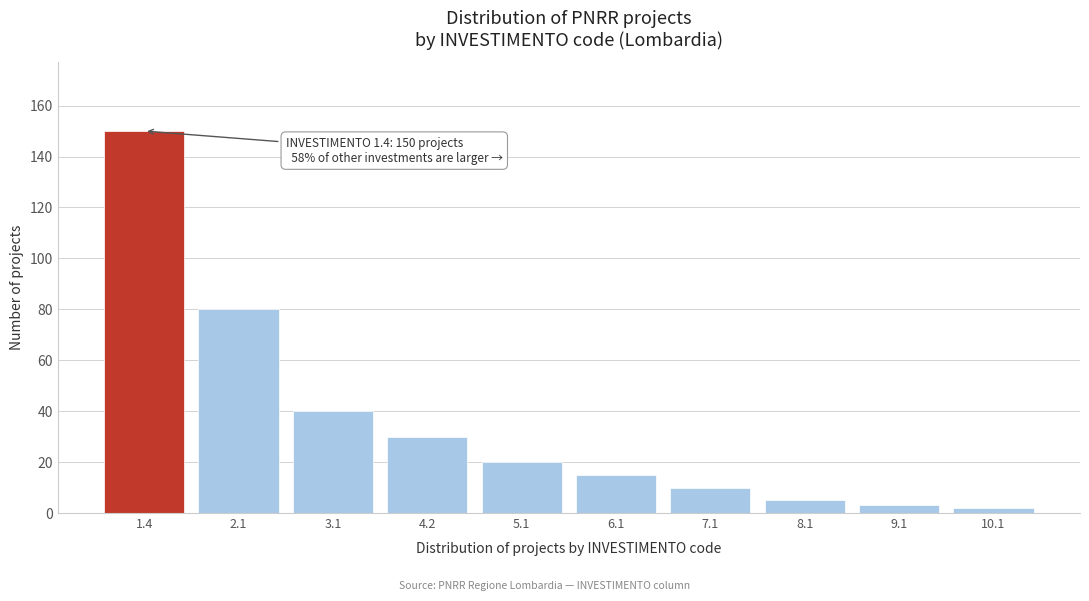

Reading right to left, transcribe all the data shown in this chart.

10.1=2	9.1=3	8.1=5	7.1=10	6.1=15	5.1=20	4.2=30	3.1=40	2.1=80	1.4=150